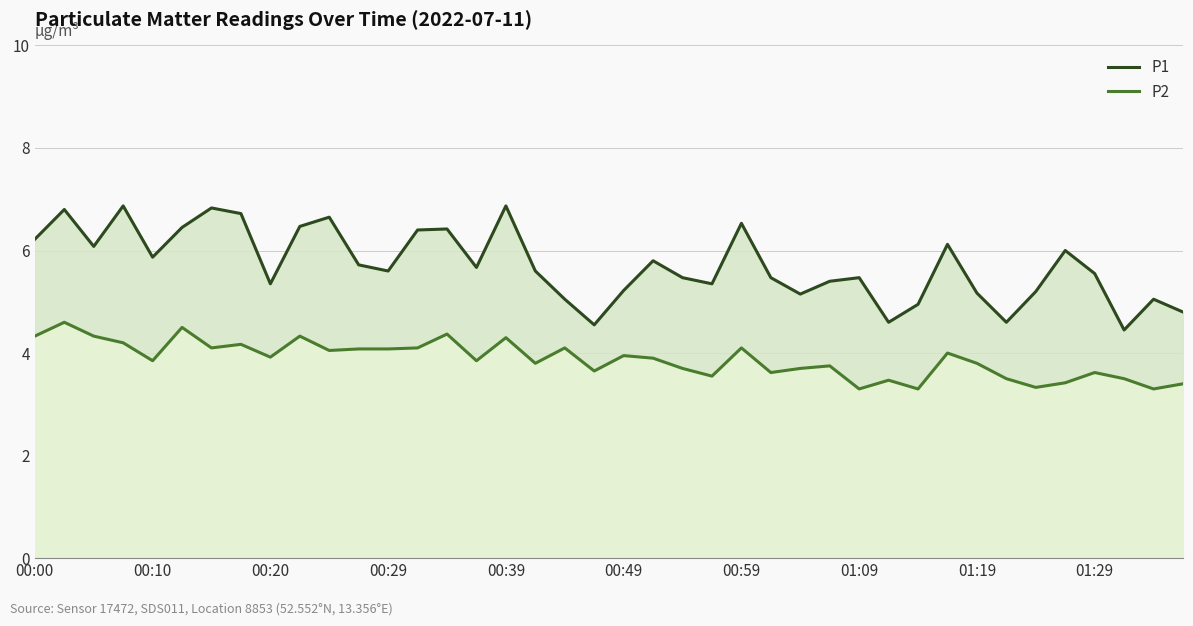

Rank the series at 00:59 from lowest to highest value.

P2, P1